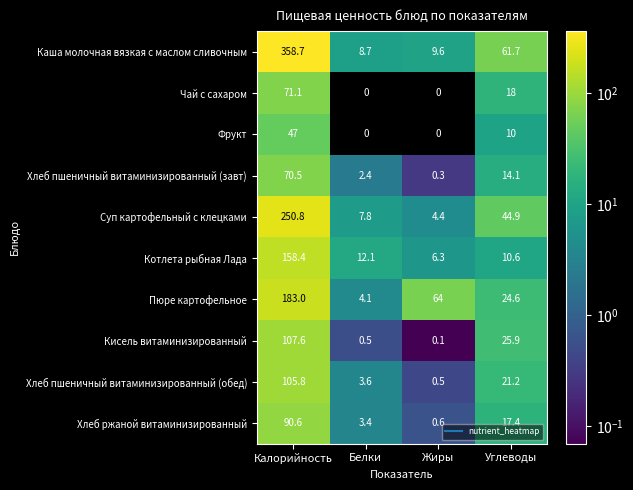

Which series has the largest range (max minus min)?

Каша молочная вязкая с маслом сливочным